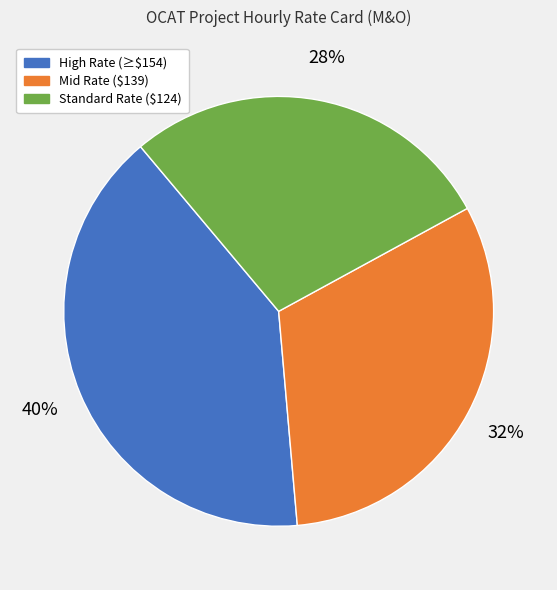

To the nearest percent, what is the average slice percentage?

33%